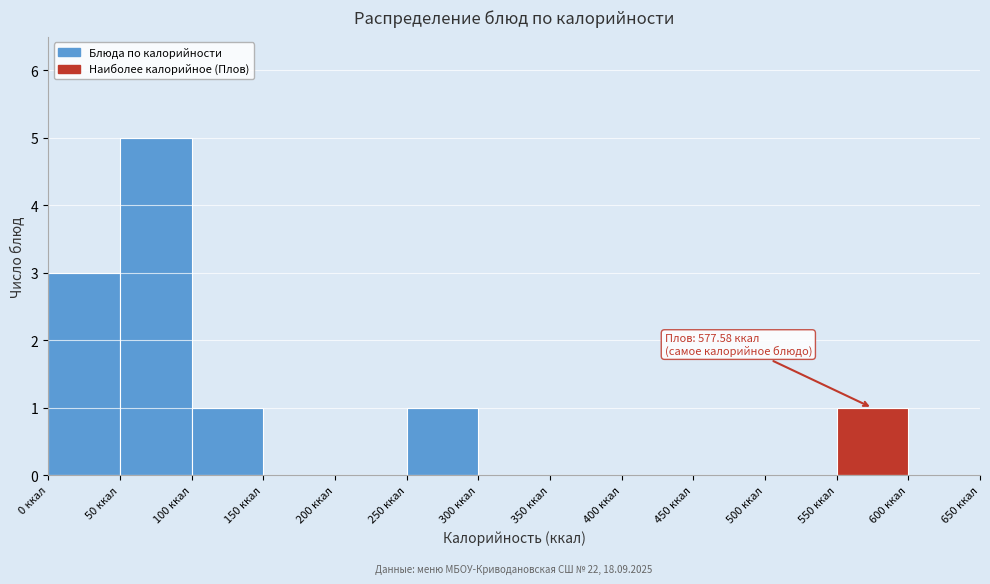

Which range on the x-axis has the tallest bar?

50 to 100